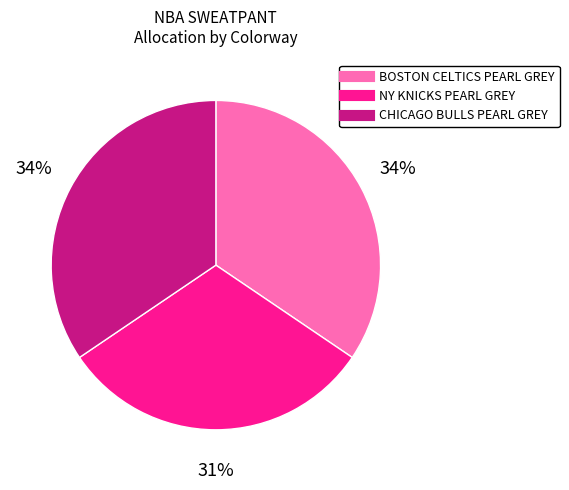

Is the sum of CHICAGO BULLS PEARL GREY and NY KNICKS PEARL GREY greater than half?

Yes